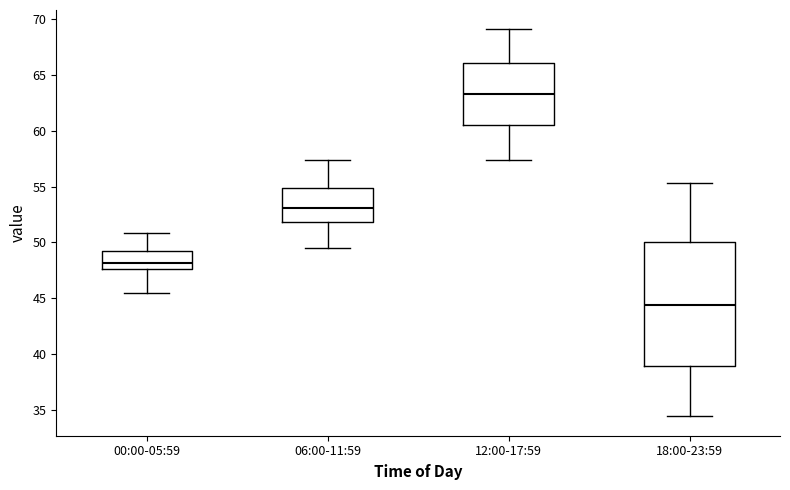

Comparing the boxes themselves (not the whiskers), which one is the tallest?

18:00-23:59